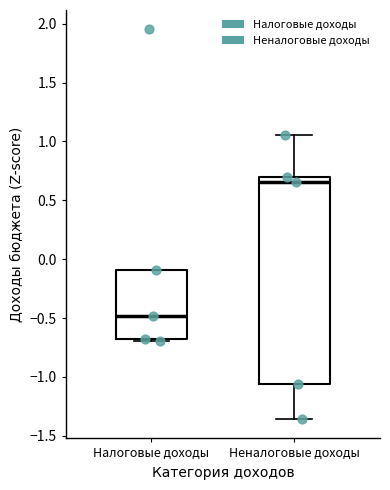

Where does the median line of the box for Налоговые доходы sit on the y-axis? The values are not printed on the chart, so give them approximately, as read against the axis.

-0.50